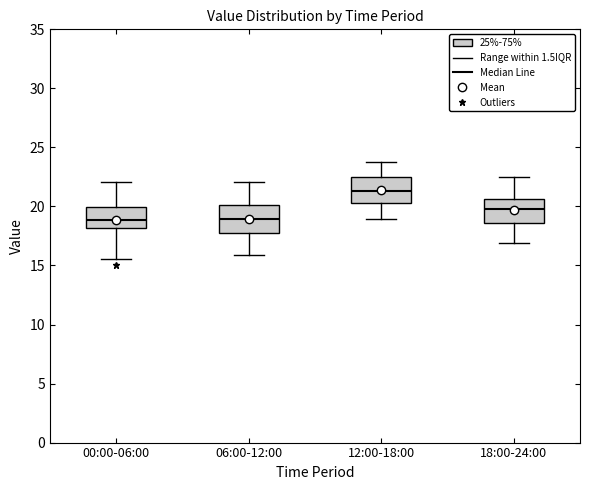

Where does the upper whisker of the box for 00:00-06:00 end on the y-axis? The values are not printed on the chart, so give them approximately, as read against the axis.

22.0